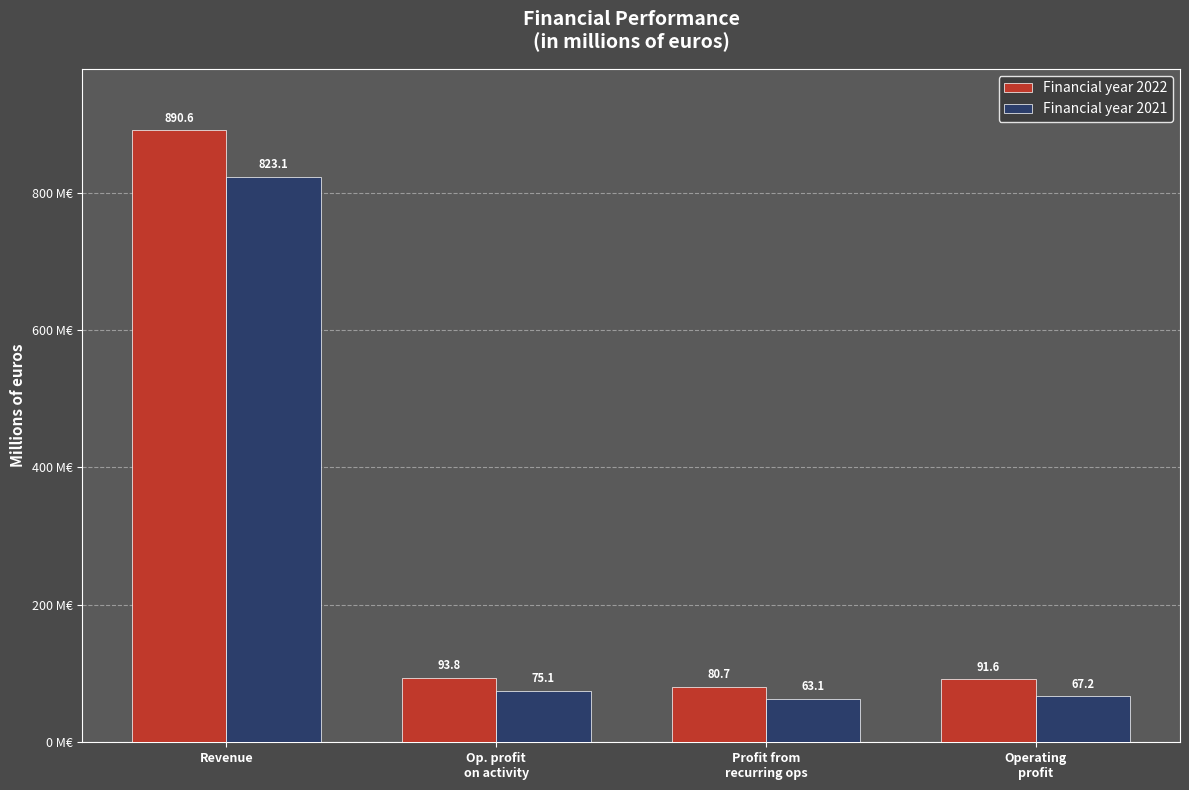

Reading left to right, list all the values displayed in this chart.

Financial year 2022: 890.6	93.8	80.7	91.6
Financial year 2021: 823.1	75.1	63.1	67.2